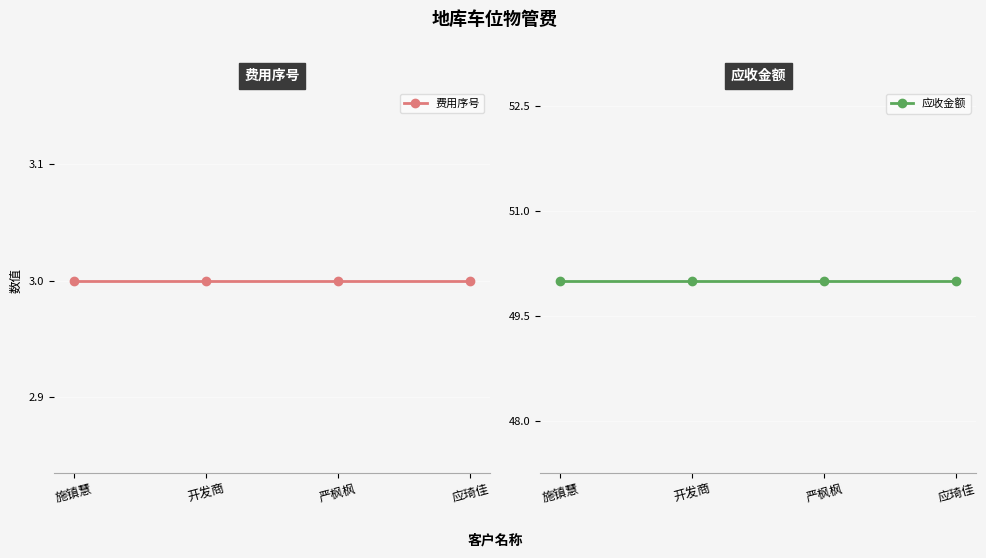

True or false: 费用序号 has more than 2 points higher than both neighbors.

False